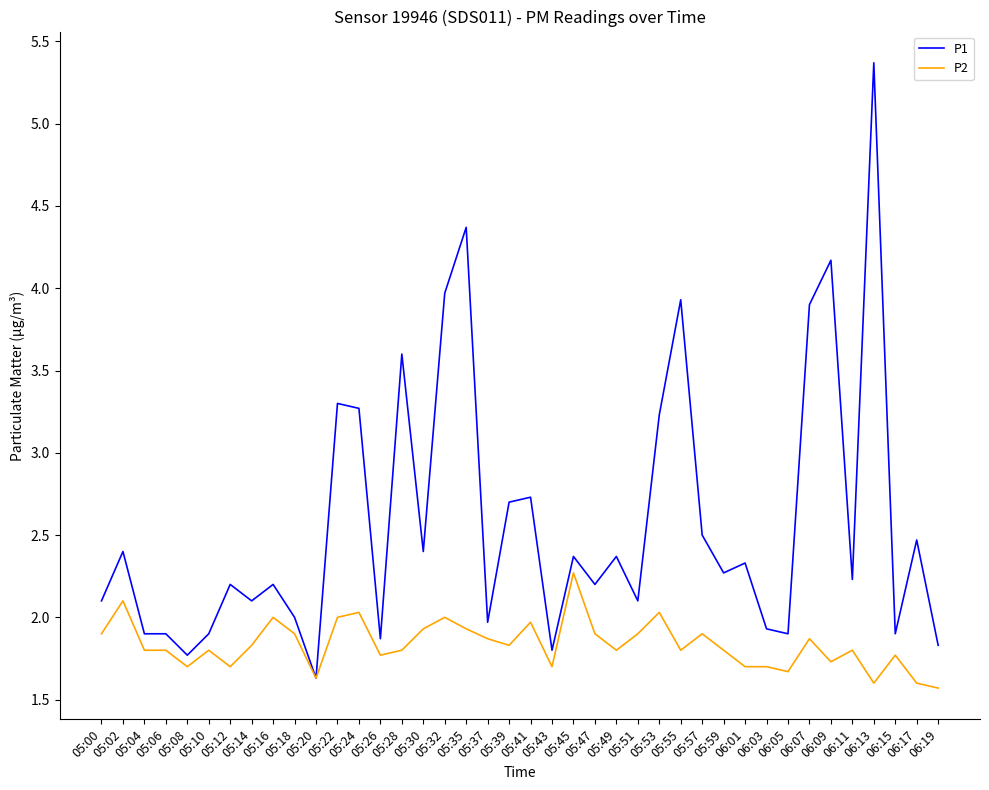

Is it true that P1 equals 2.2 at 05:47?

True